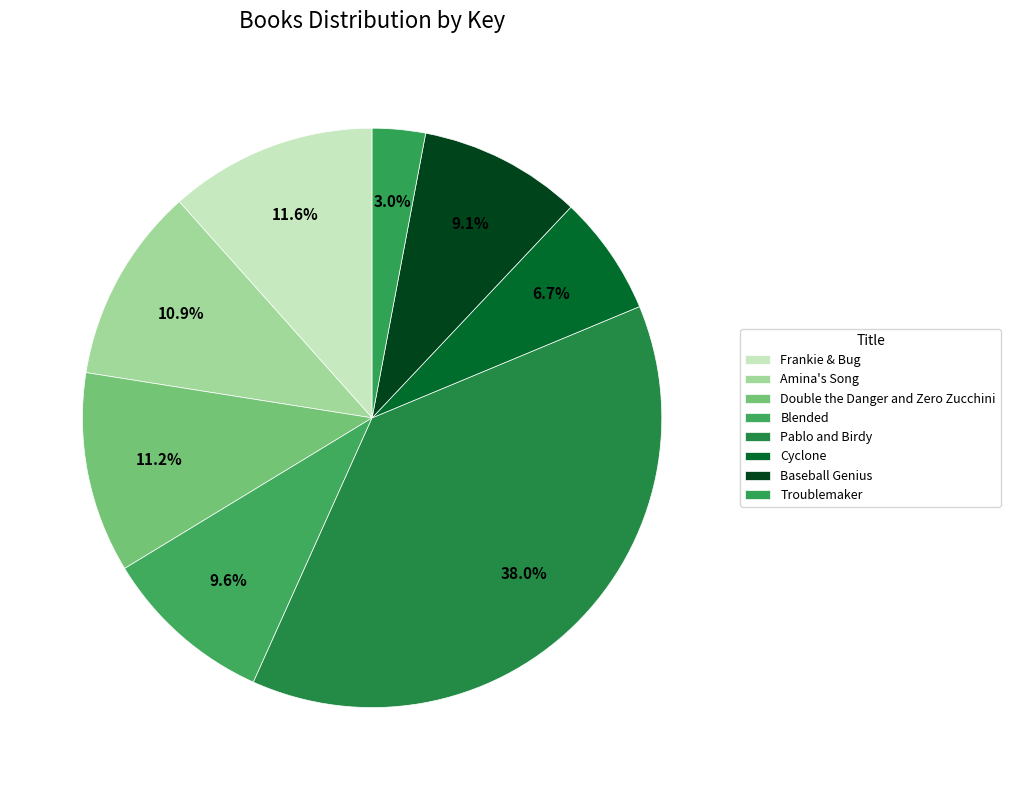

To the nearest percent, what portion does Frankie & Bug represent?

12%